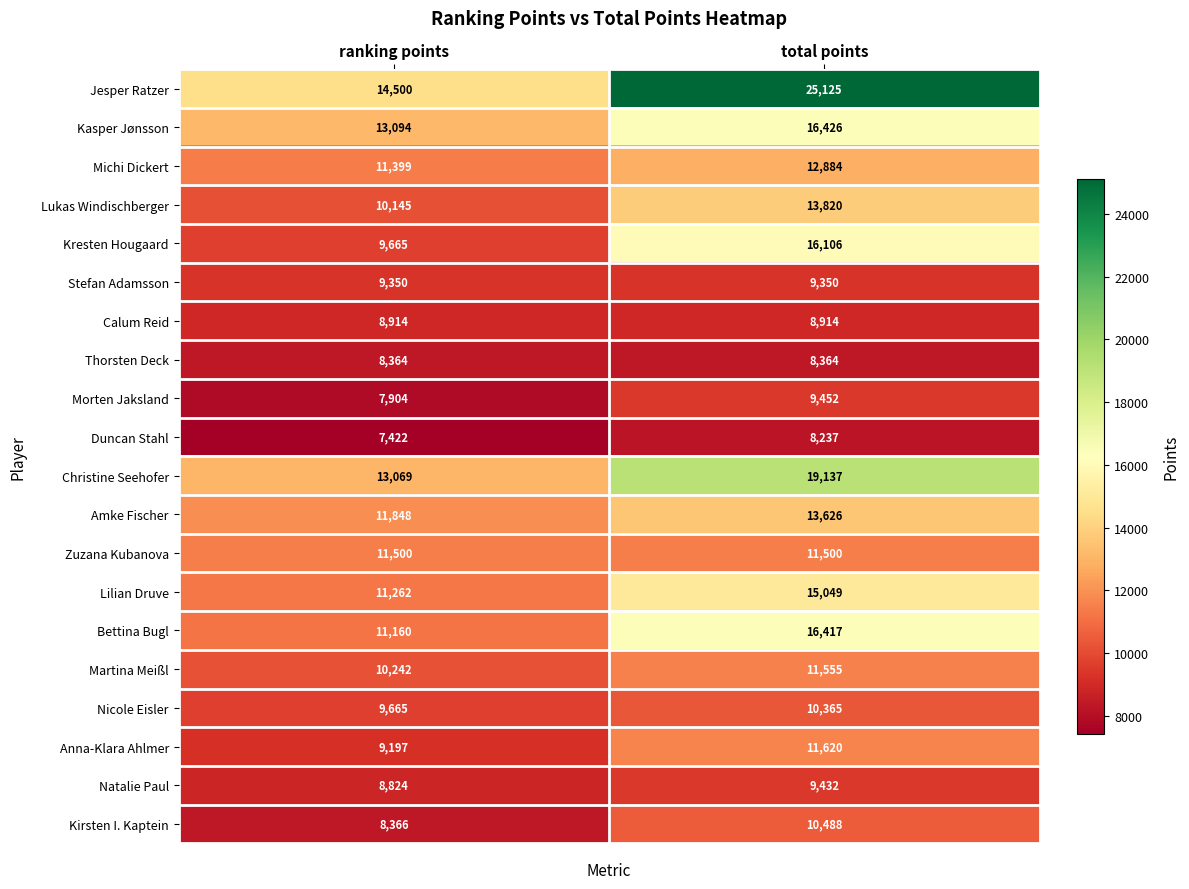

At which category does the chart reach its minimum across all series?

ranking points